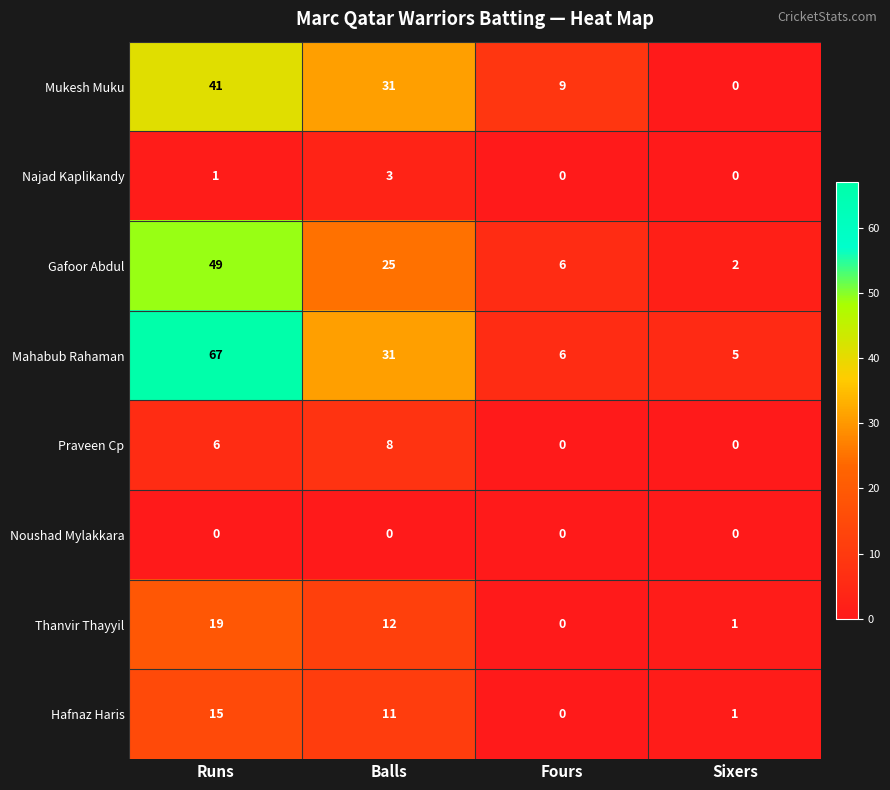

What value does the Mukesh Muku series have at Runs?

41